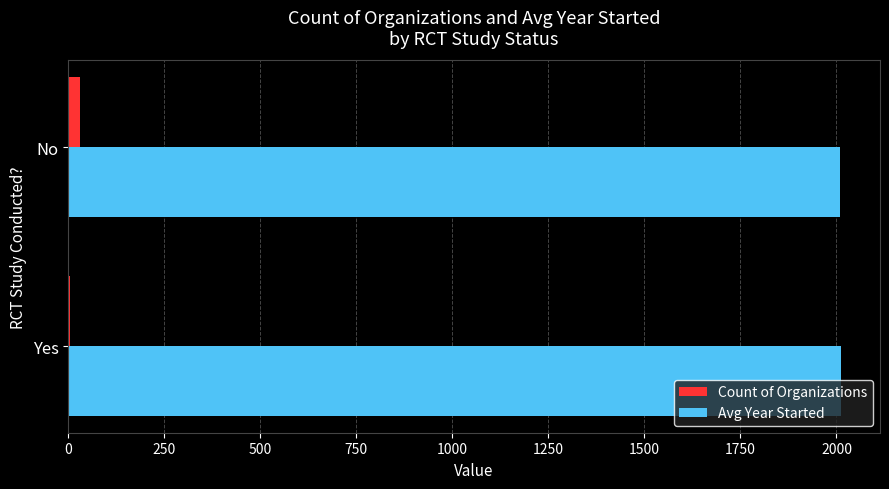

What is the sum of all Avg Year Started values?

4022.6